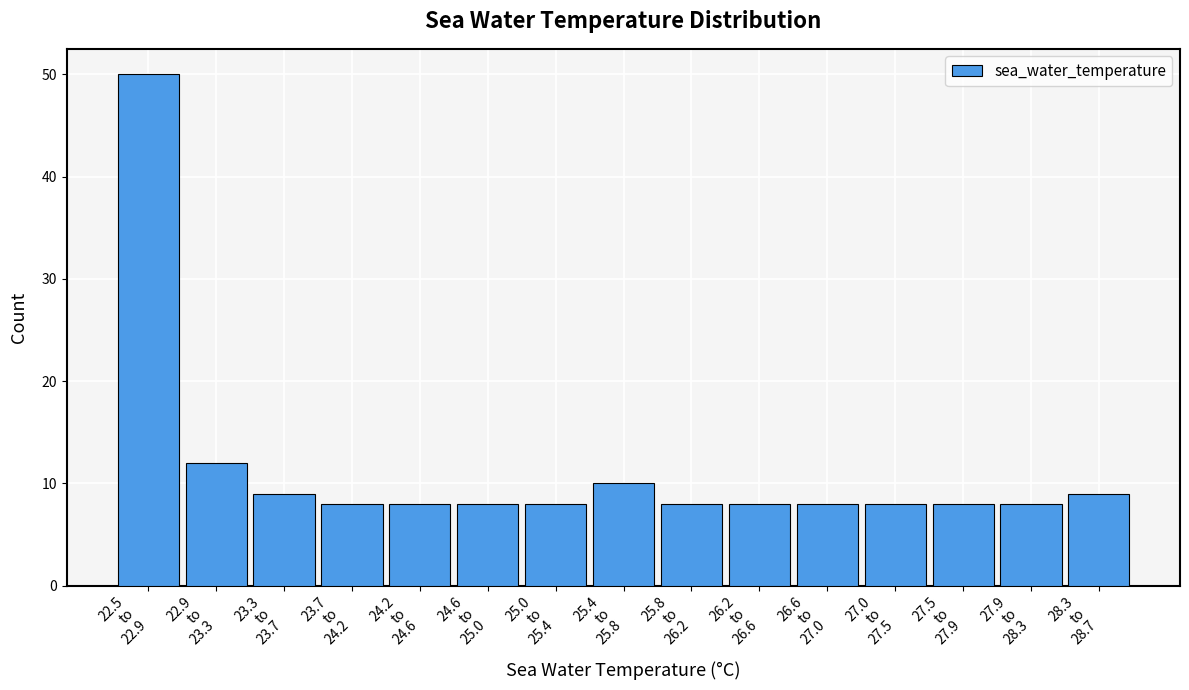

Reading left to right, transcribe all the data shown in this chart.

50	12	9	8	8	8	8	10	8	8	8	8	8	8	9